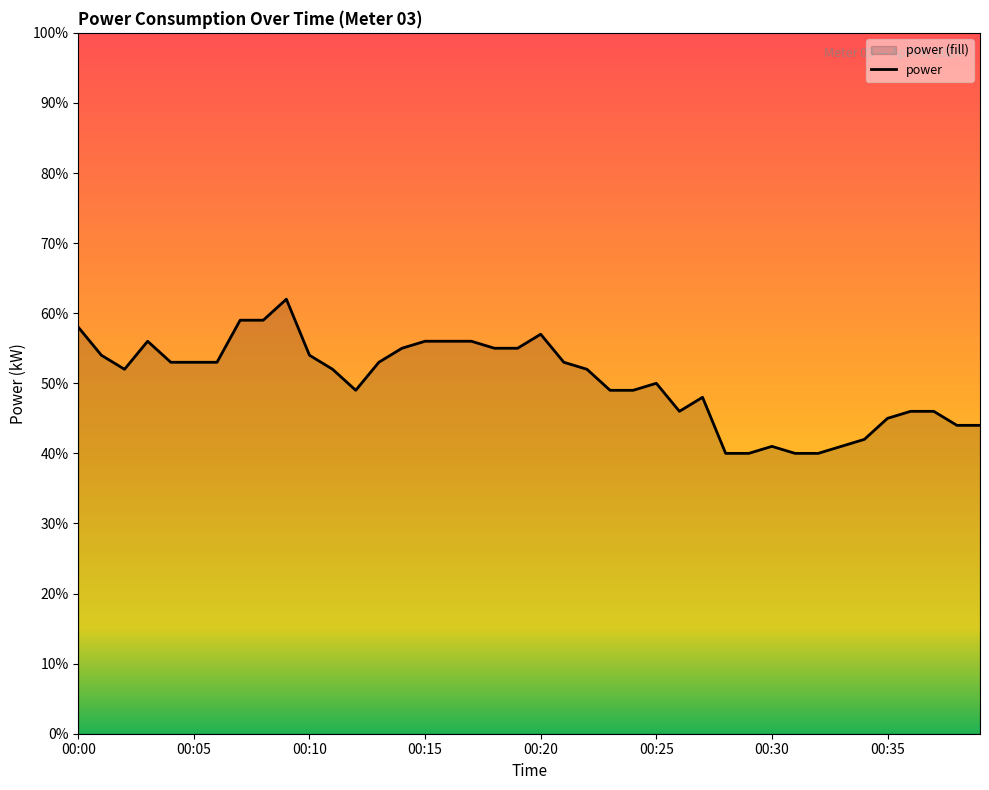

Reading left to right, list all the values displayed in this chart.

0.6	0.5	0.5	0.6	0.5	0.5	0.5	0.6	0.6	0.6	0.5	0.5	0.5	0.5	0.6	0.6	0.6	0.6	0.6	0.6	0.6	0.5	0.5	0.5	0.5	0.5	0.5	0.5	0.4	0.4	0.4	0.4	0.4	0.4	0.4	0.5	0.5	0.5	0.4	0.4